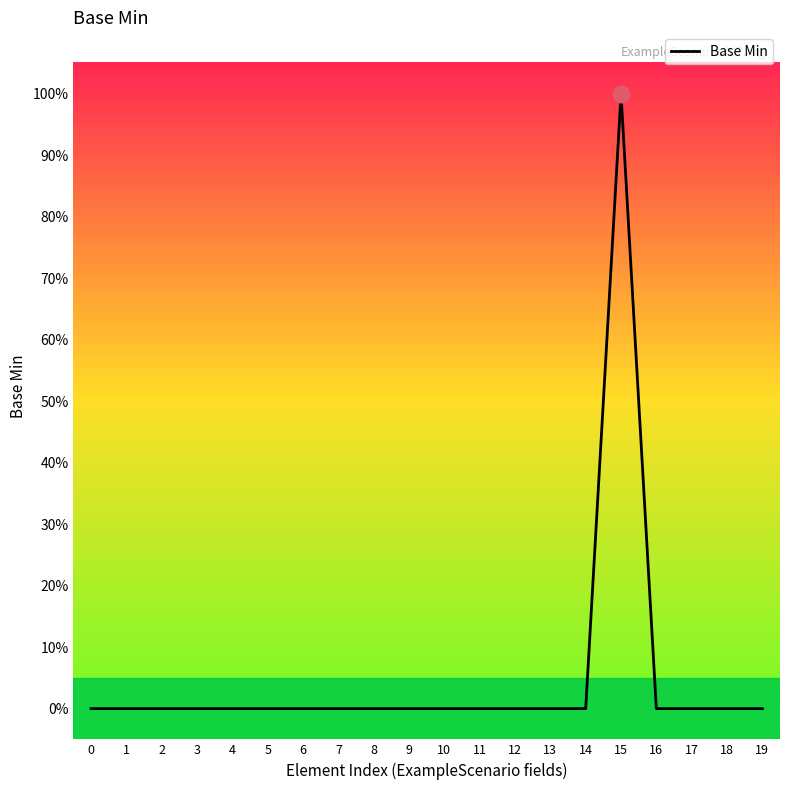

True or false: the data has more than 0 interior local peaks.

True